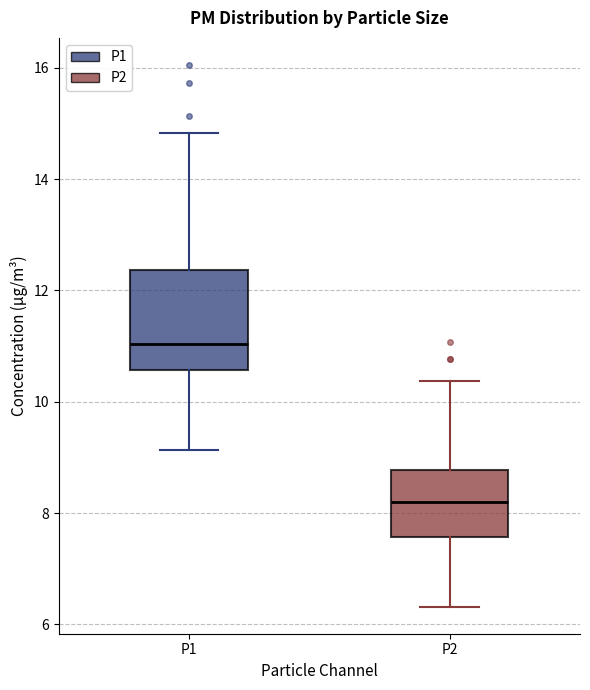

Reading left to right, transcribe this box plot: for each box, give where its median line is, the range the box spans, and where its two whiskers end, as read against the y-axis. The values are not printed on the chart, so give them approximately, as read against the axis.

P1: median 11.0, box 10.6 to 12.4, whiskers 9.2 to 14.8
P2: median 8.2, box 7.6 to 8.8, whiskers 6.4 to 10.4